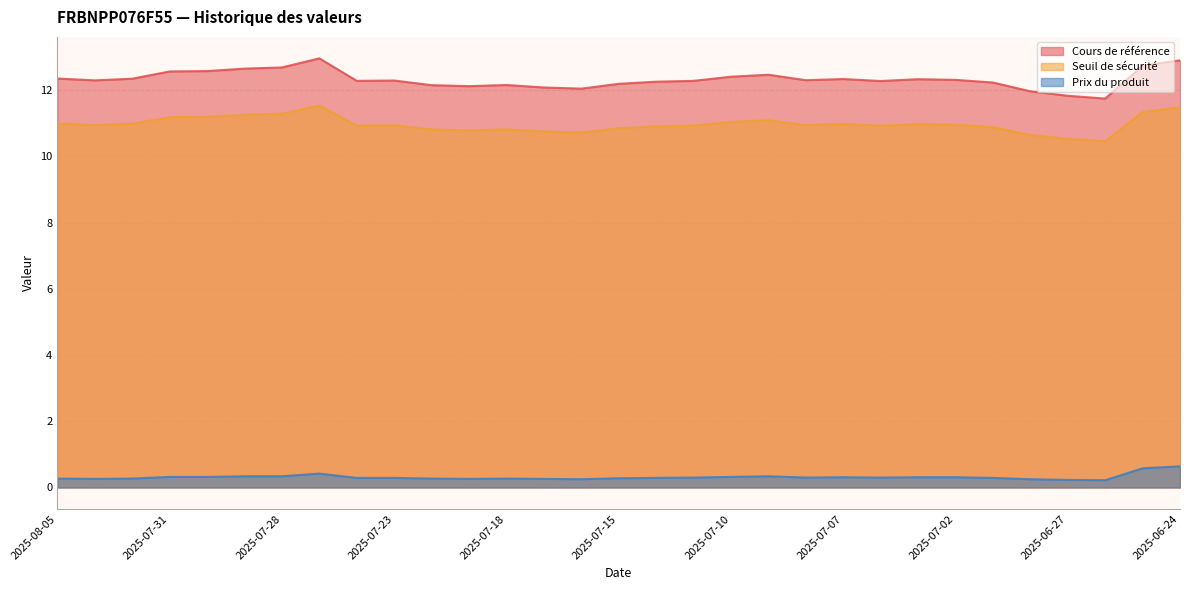

How many data points in Cours de référence are above 12?

28